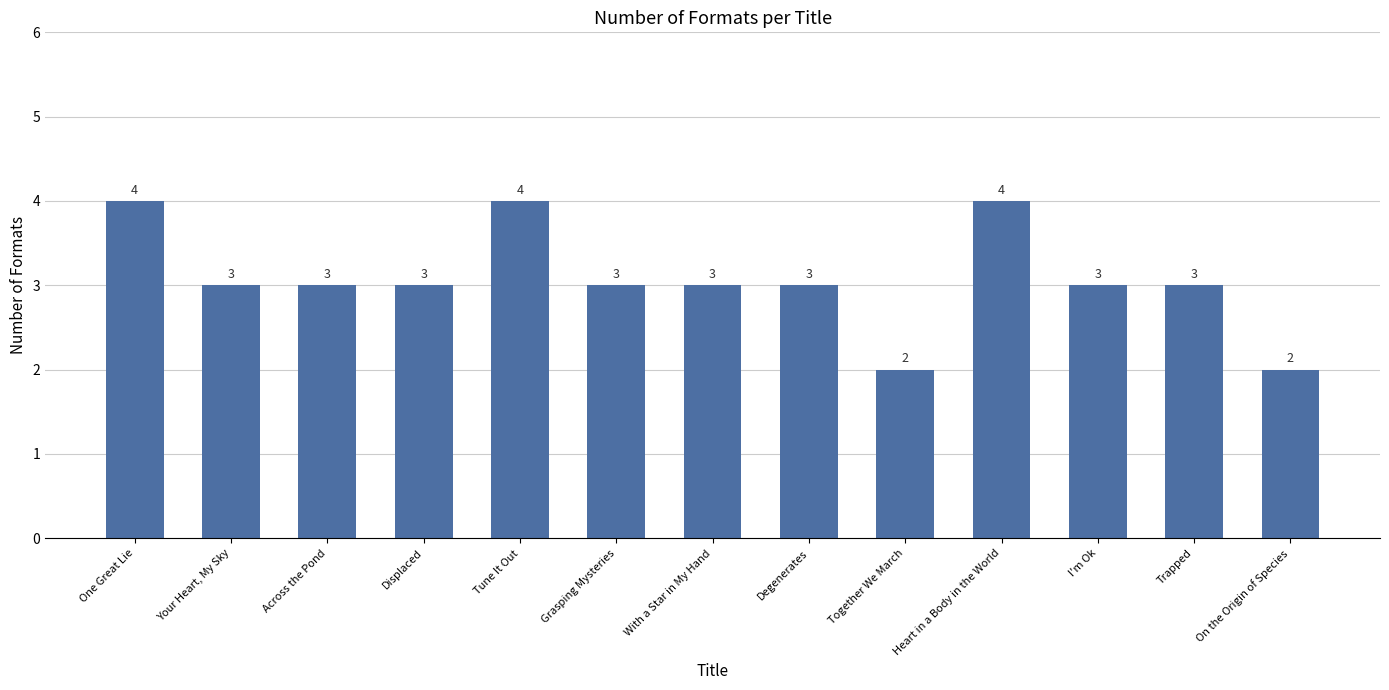

Read the value at Heart in a Body in the World.

4